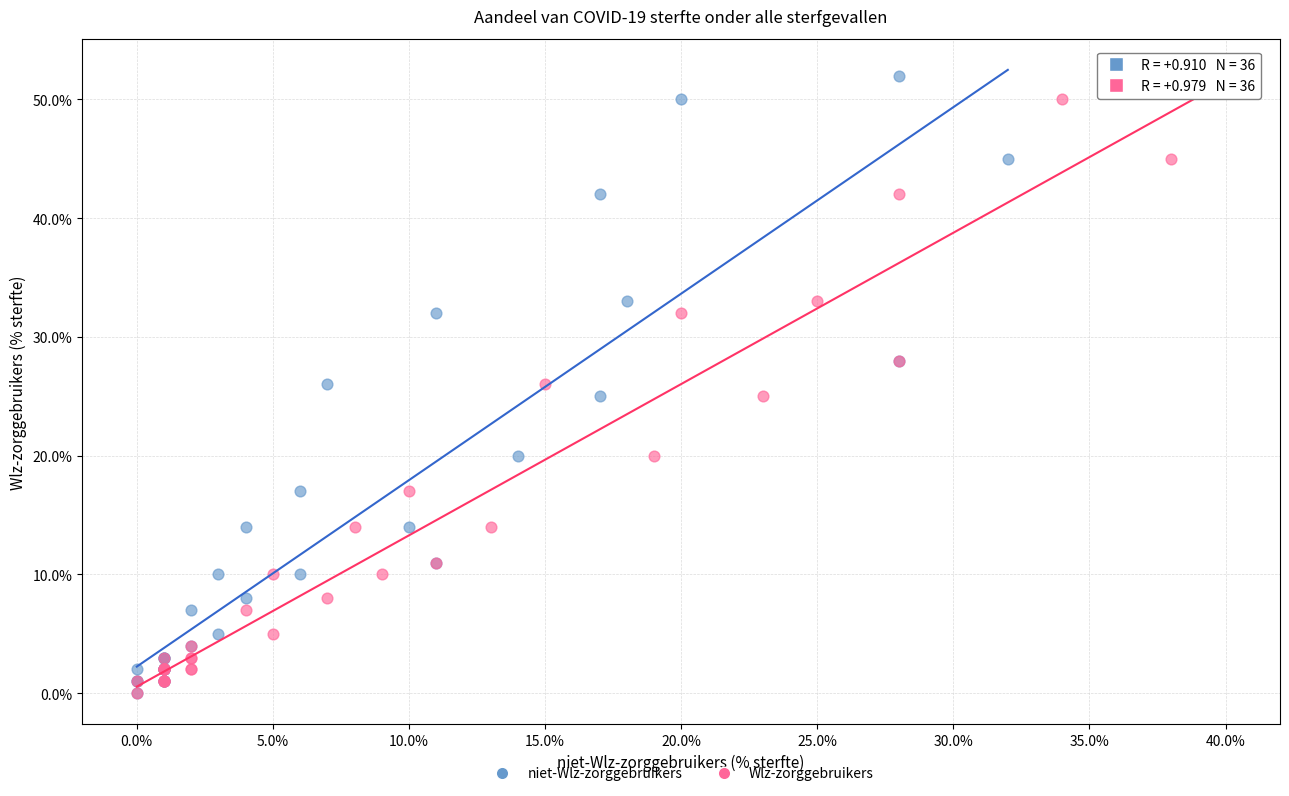

What are all the series names shown in the legend?

niet-Wlz-zorggebruikers, Wlz-zorggebruikers